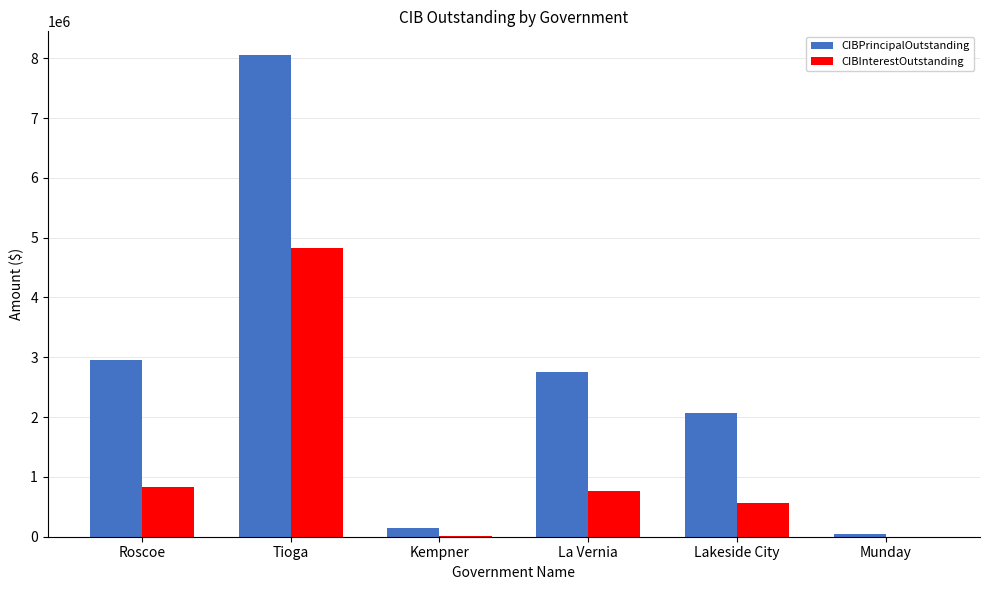

At which category is the sum across all series the highest?

Tioga